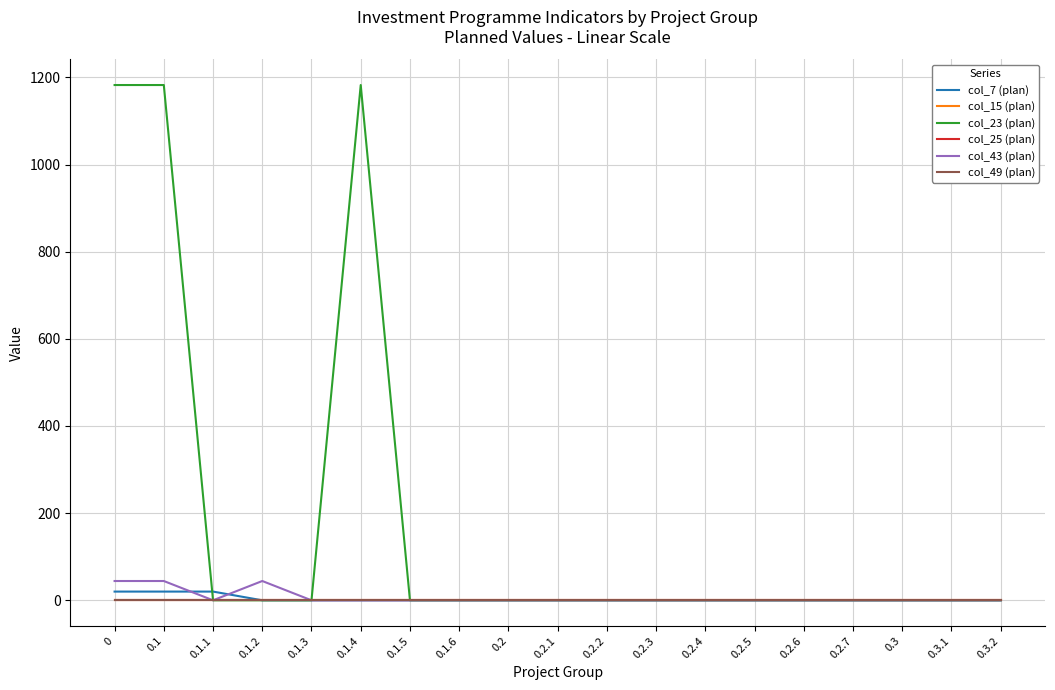

What is the label of the 4th point from the left?

0.1.2